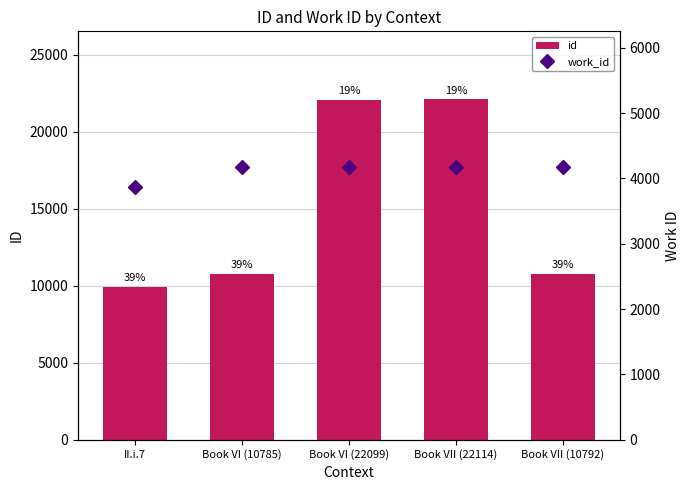

How many groups of bars are there?

5